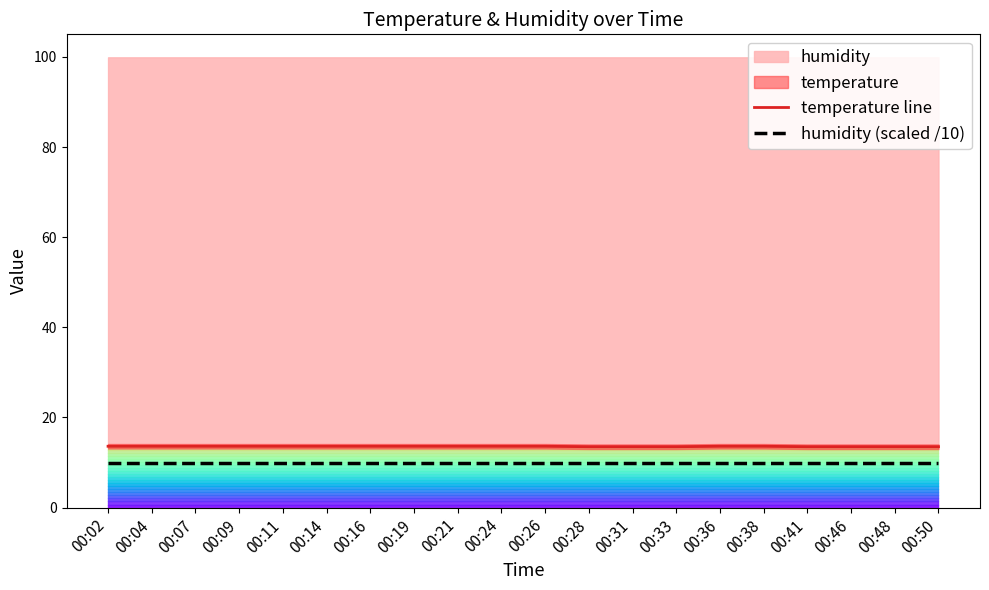

What is the total value across all series at 00:26?

23.6